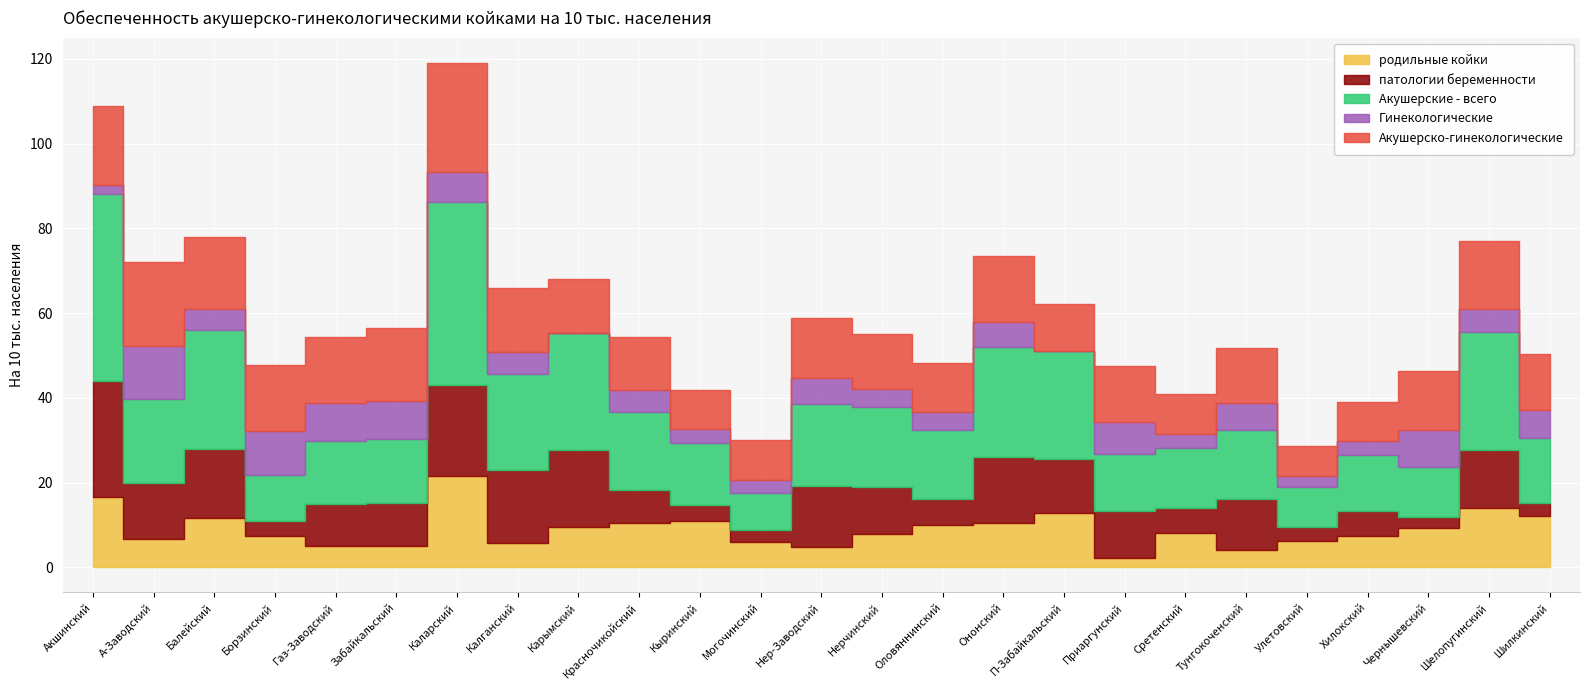

Which series has the widest spread of values?

Акушерские - всего